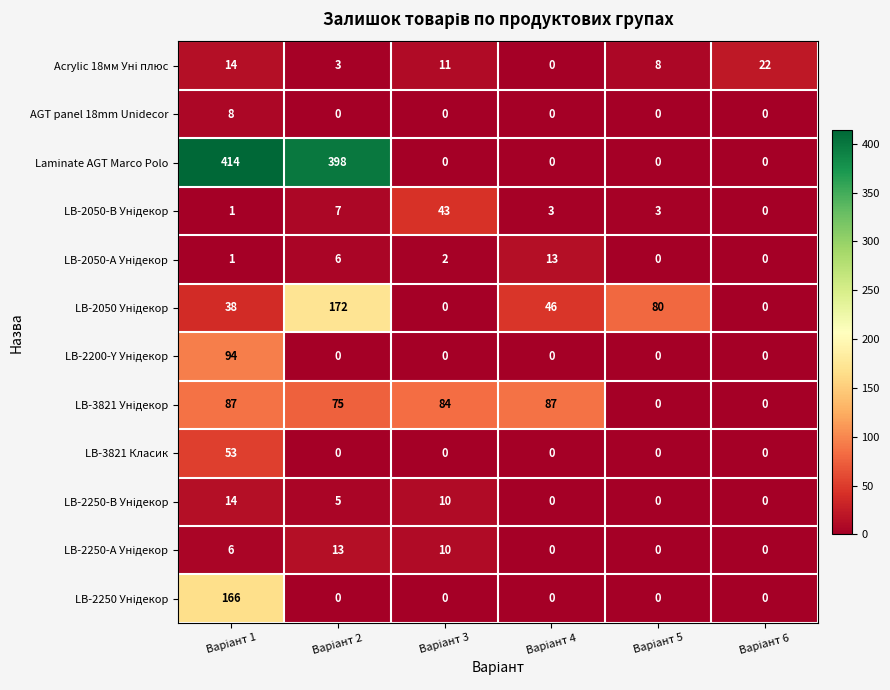

What is the maximum value shown in the chart?

414